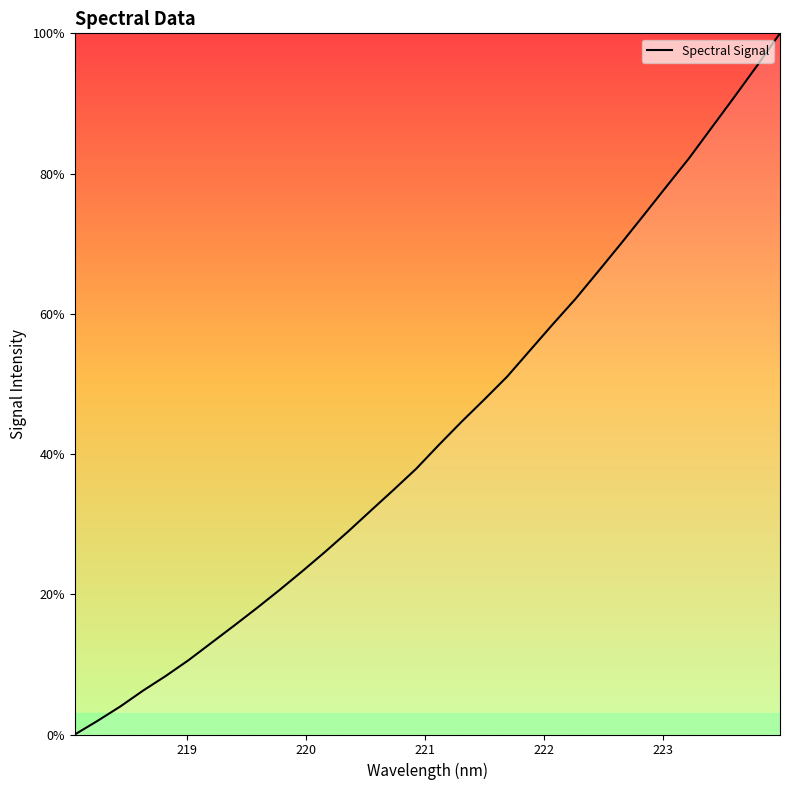

How many values are above zero?

31